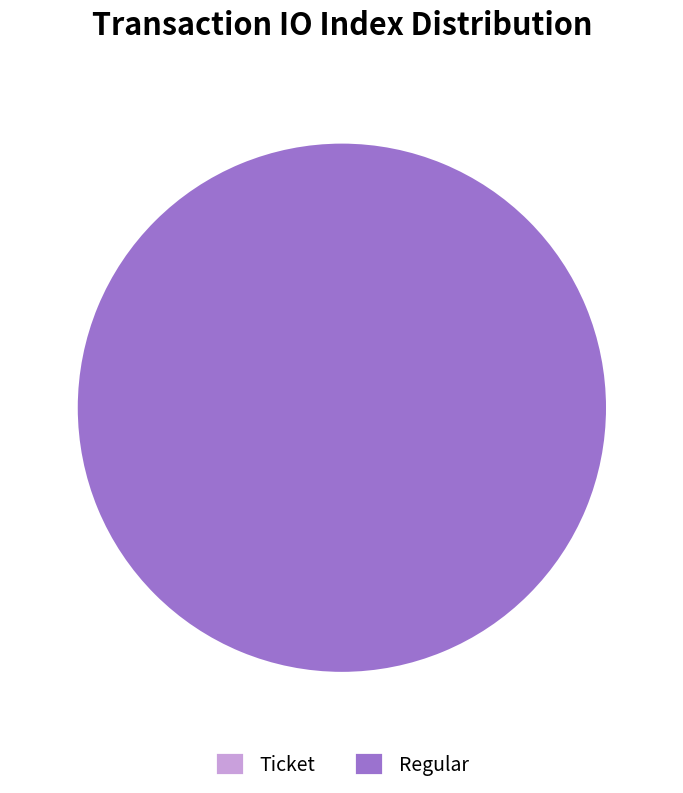

To the nearest percent, what is the difference between the largest and smallest slice percentages?

100%